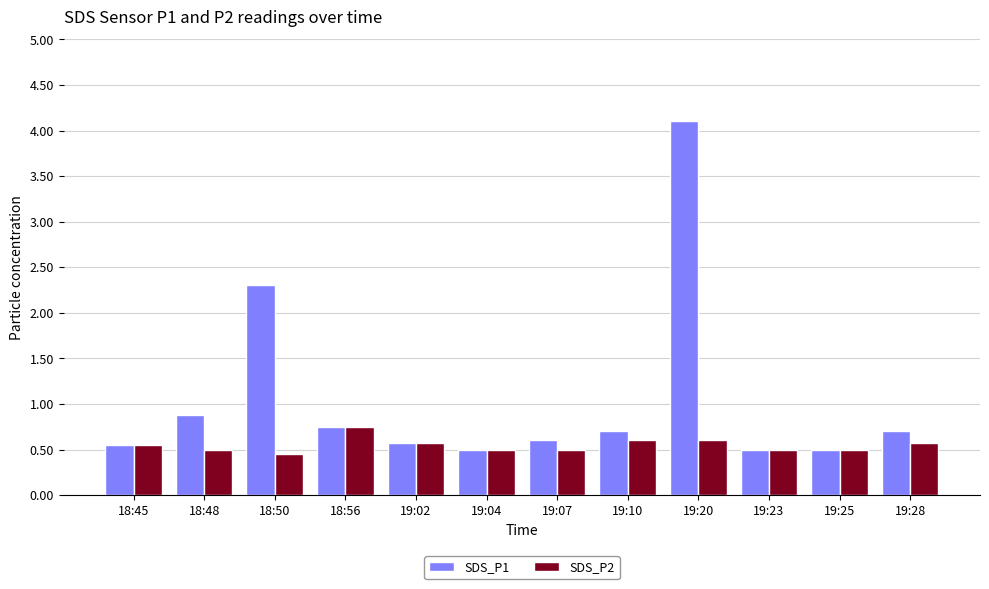

What is the value of the SDS_P2 bar at the 11th from the left?

0.5